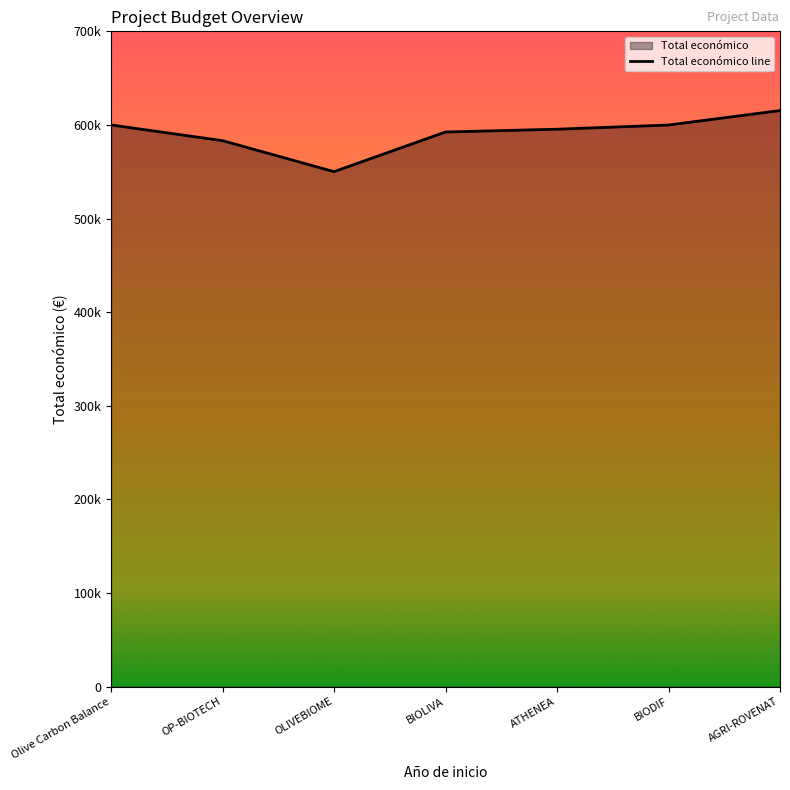

What is the change in value from OLIVEBIOME to ATHENEA?

+45325